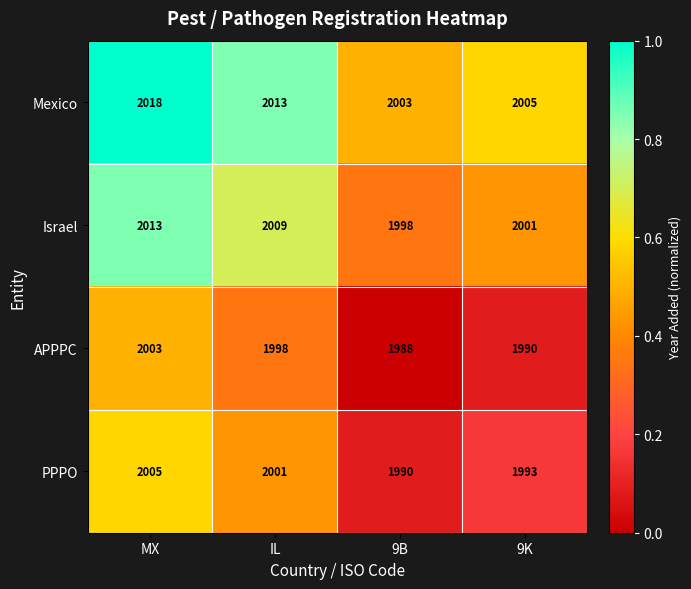

What value does the PPPO series have at 9B, to the nearest 5?

1990